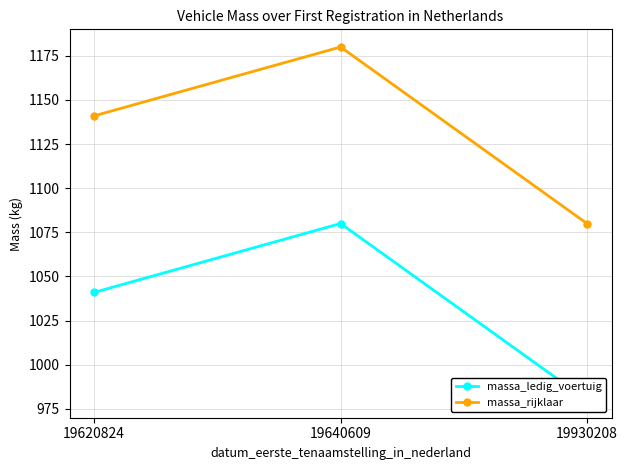

At 19620824, list the series in order from largest to smallest.

massa_rijklaar, massa_ledig_voertuig